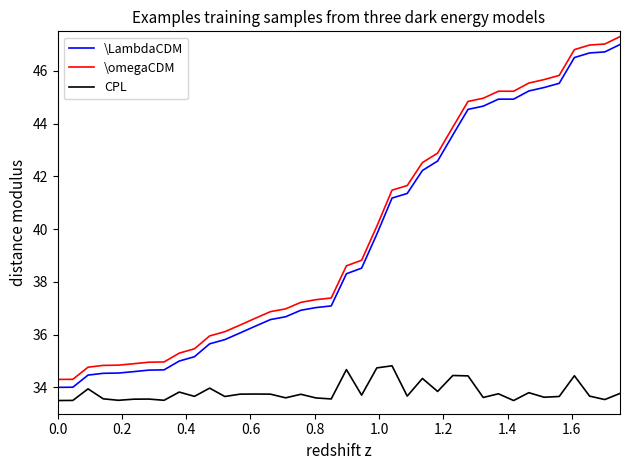

How many distinct data groups are displayed?

3